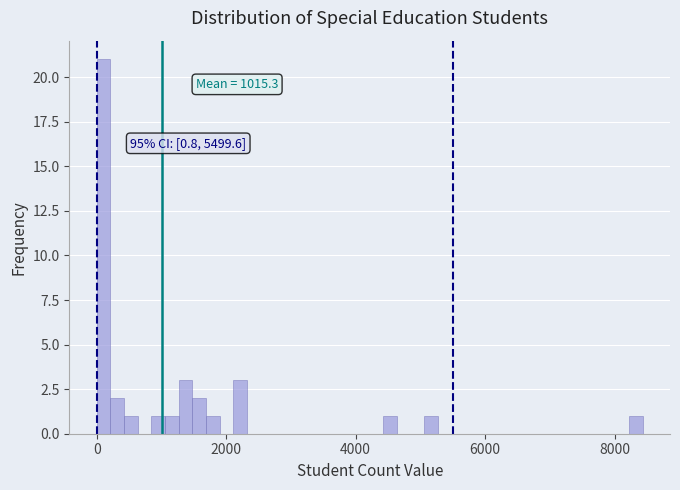

Read against the x-axis, roughly where is the centre of the tallest bar?

200